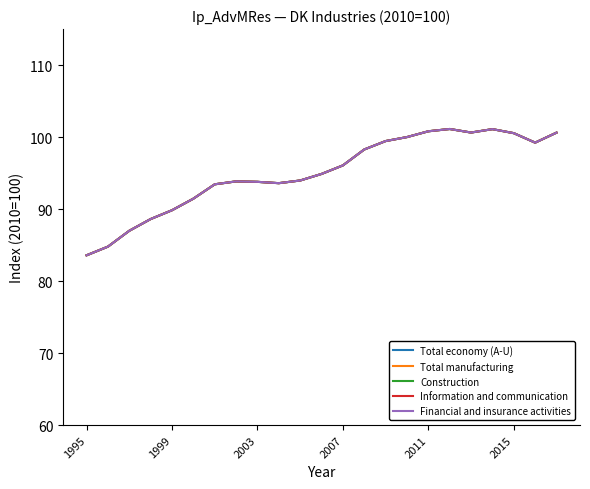

True or false: Financial and insurance activities and Information and communication intersect in this chart.

False